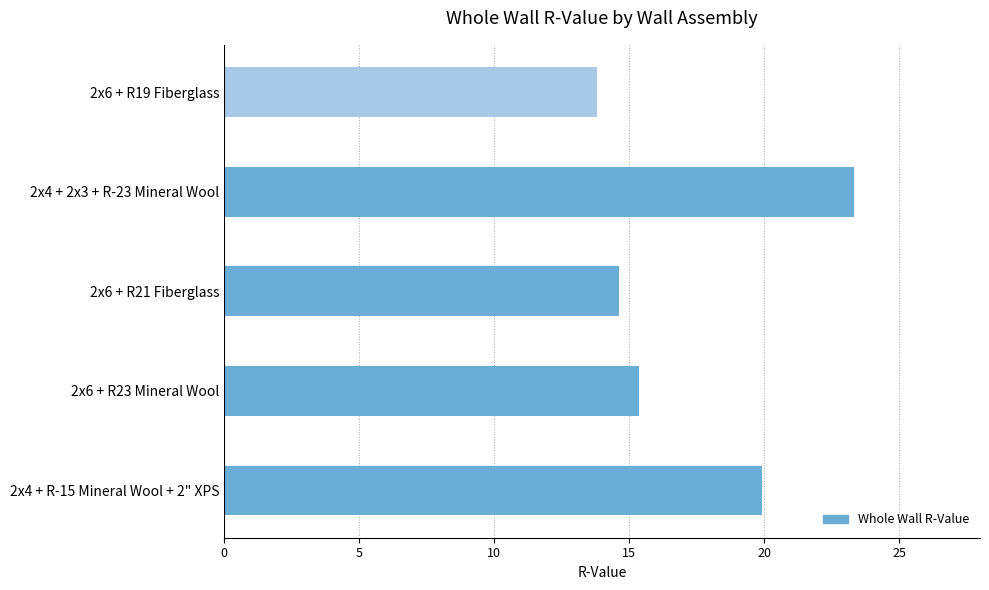

What is the smallest value displayed?

13.8